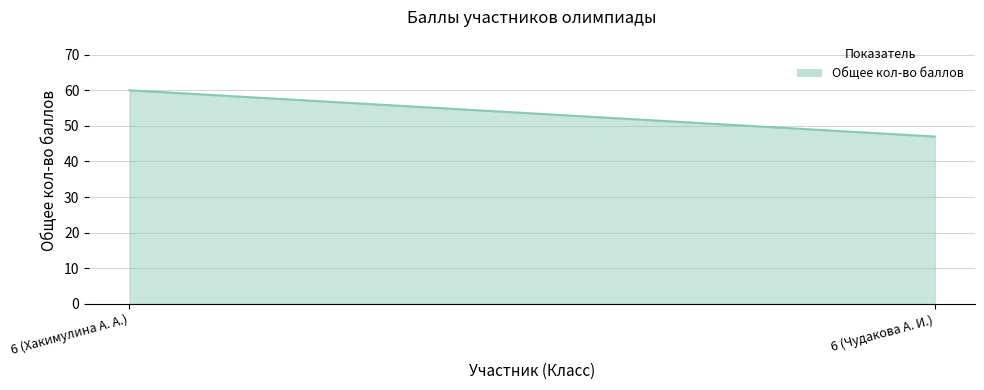

How many lines are shown in the chart?

1